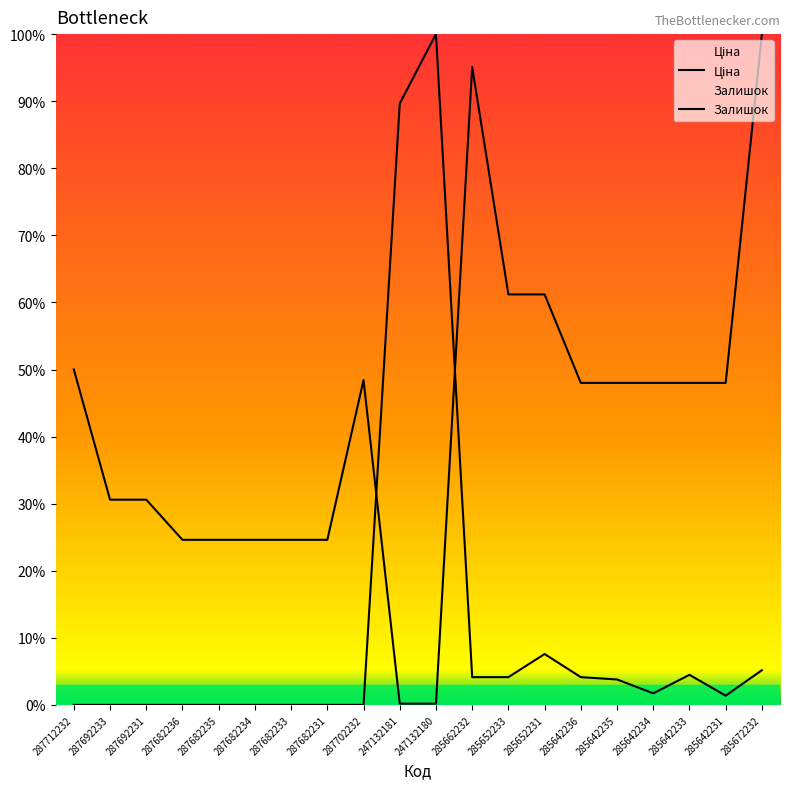

At which label is Ціна closest to 50?

287712232